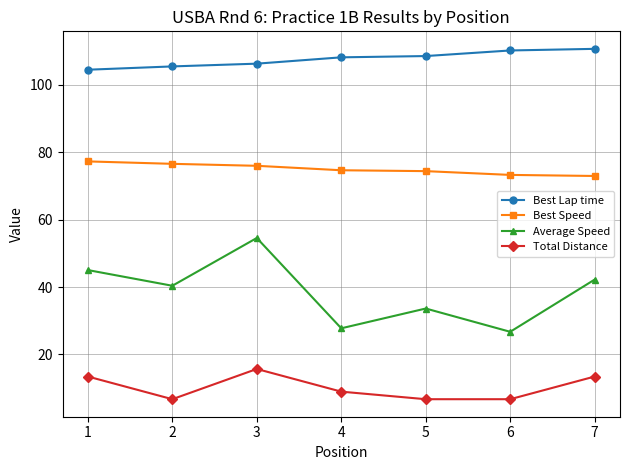

What is the difference between the maximum and minimum values in the Best Speed series?

4.3